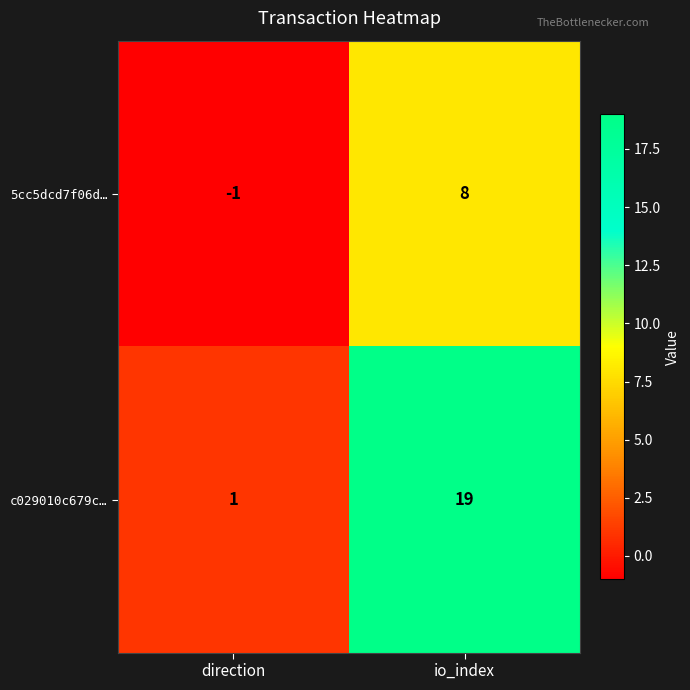

List the series in order of their overall mean, lowest first.

5cc5dcd7f06d…, c029010c679c…